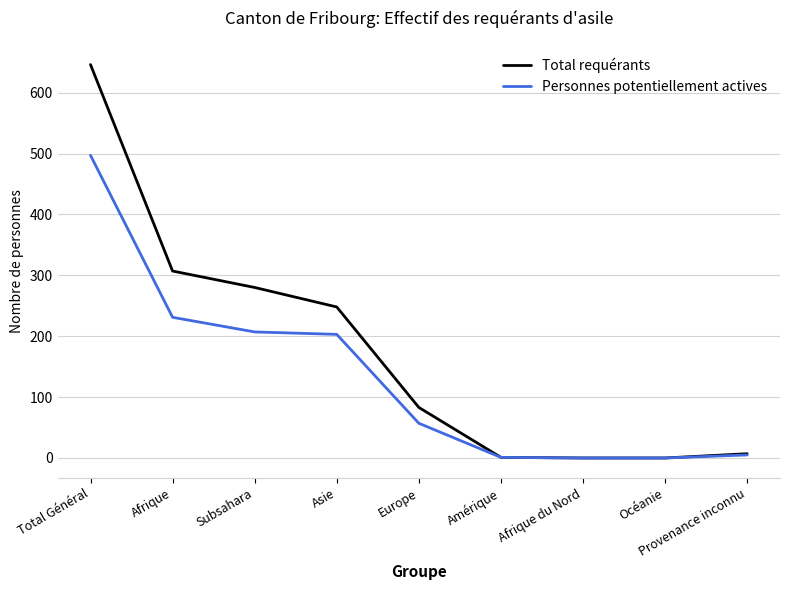

Does the chart have visible grid lines?

Yes